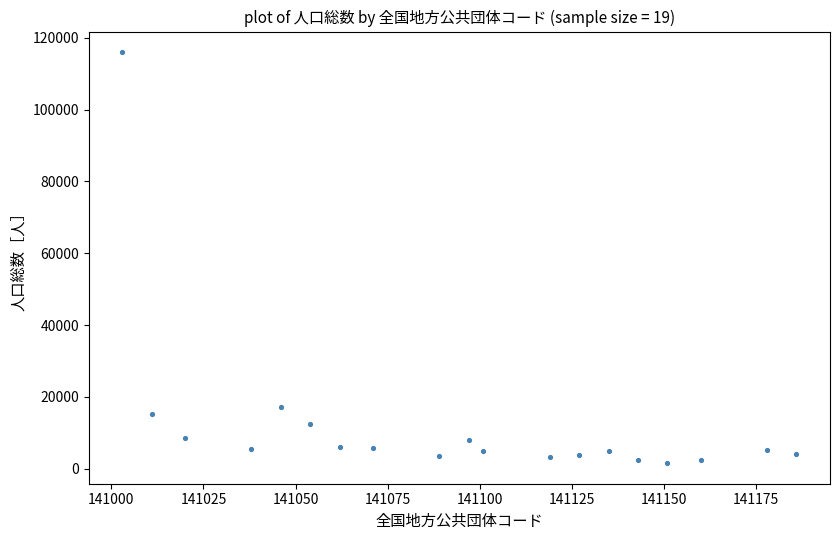

What is the range of X values (max minus min)?

183